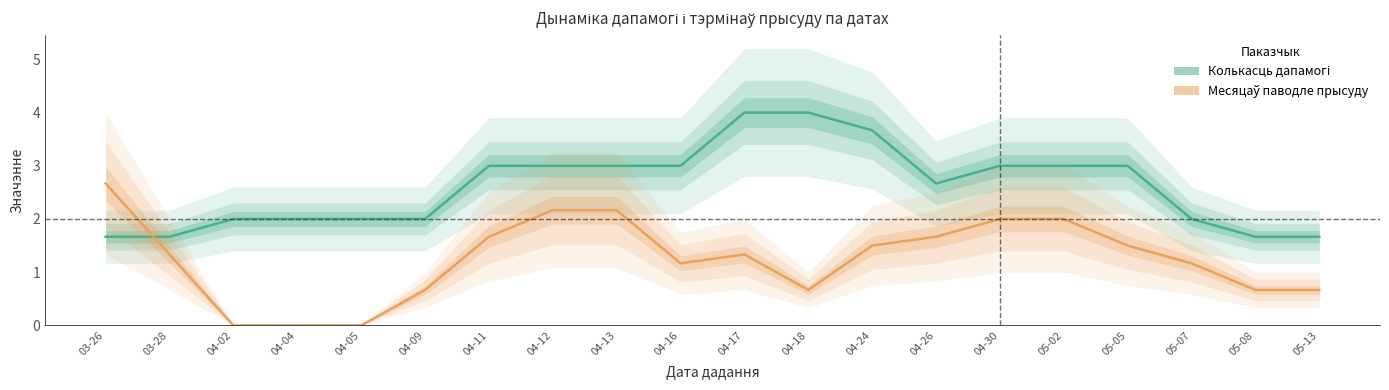

List the series in order of their peak value, lowest first.

Месяцаў паводле прысуду (у гадах), Колькасць дапамогі